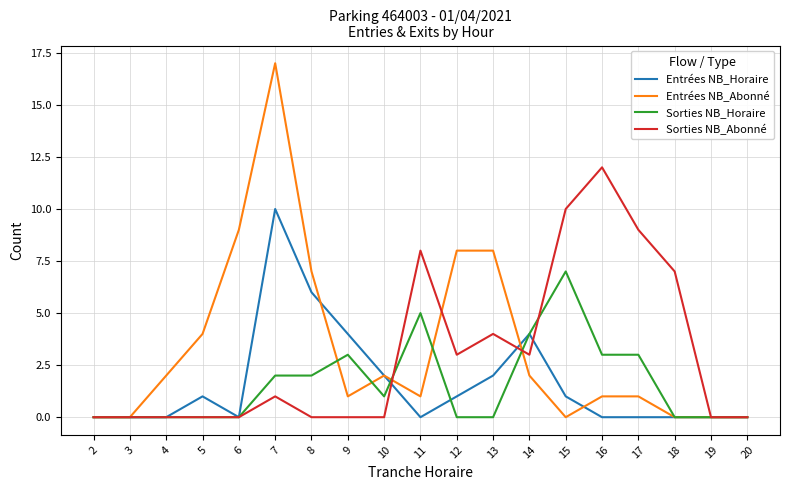

At which label does Sorties NB_Abonné reach its peak?

16